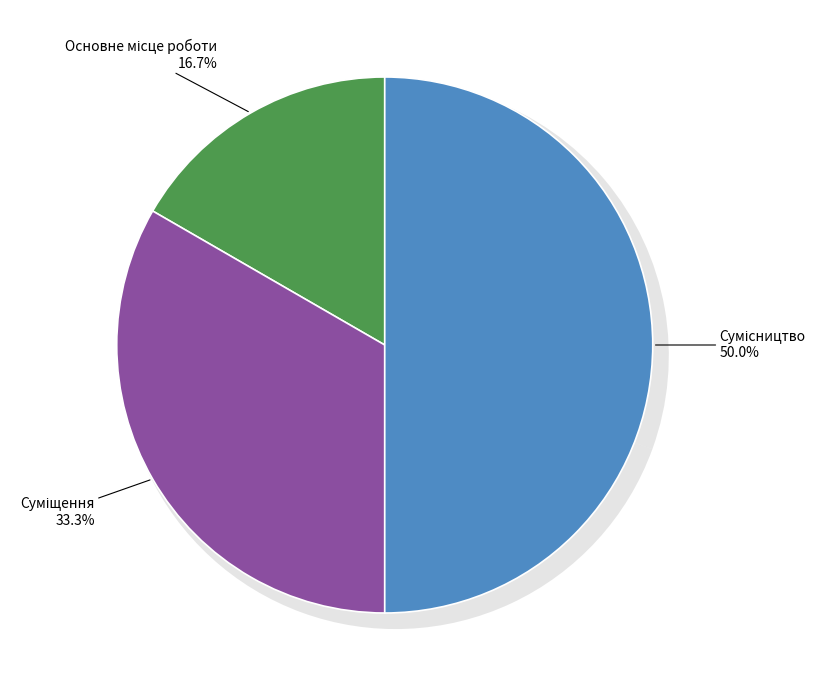

Which category has the biggest portion of the pie?

Сумісництво